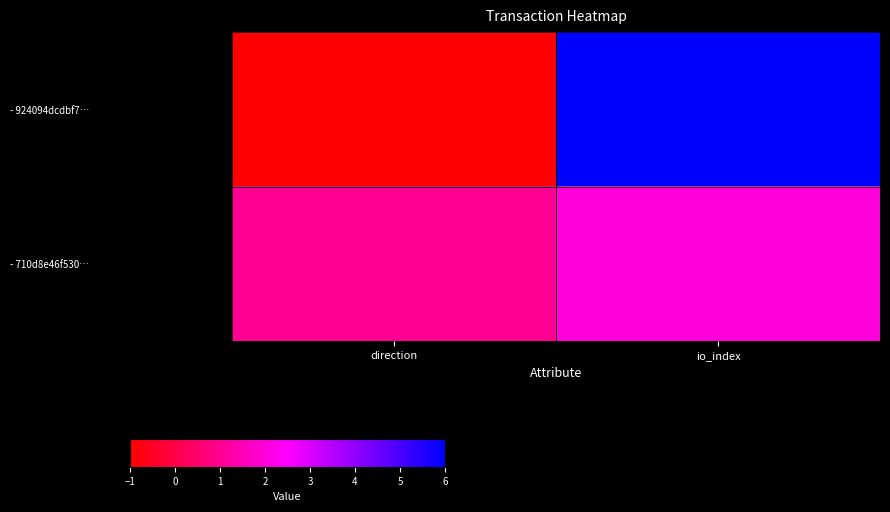

At how many categories does at least one series exceed 4?

1